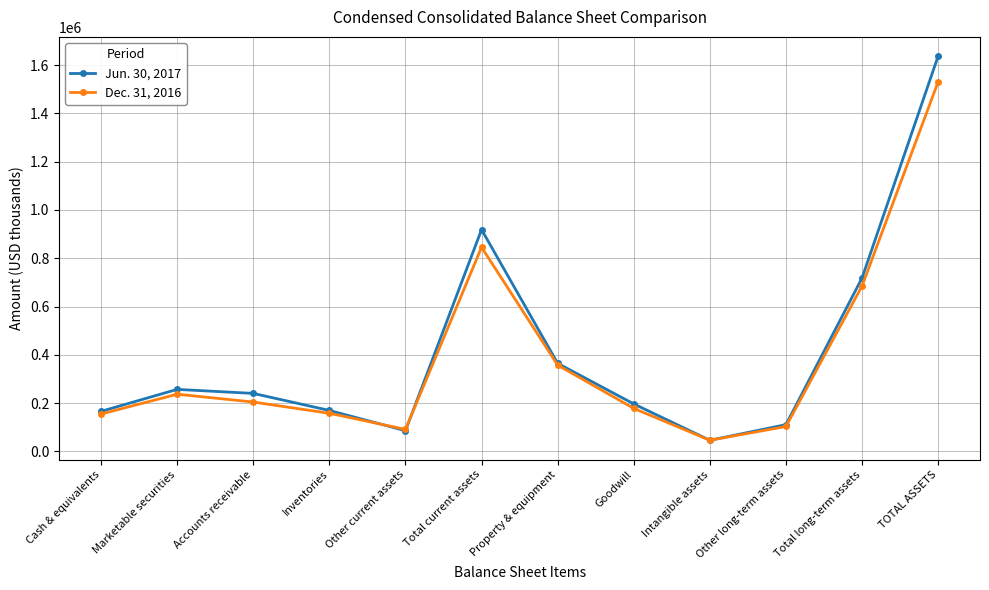

How many interior local valleys does the Jun. 30, 2017 series have?

2